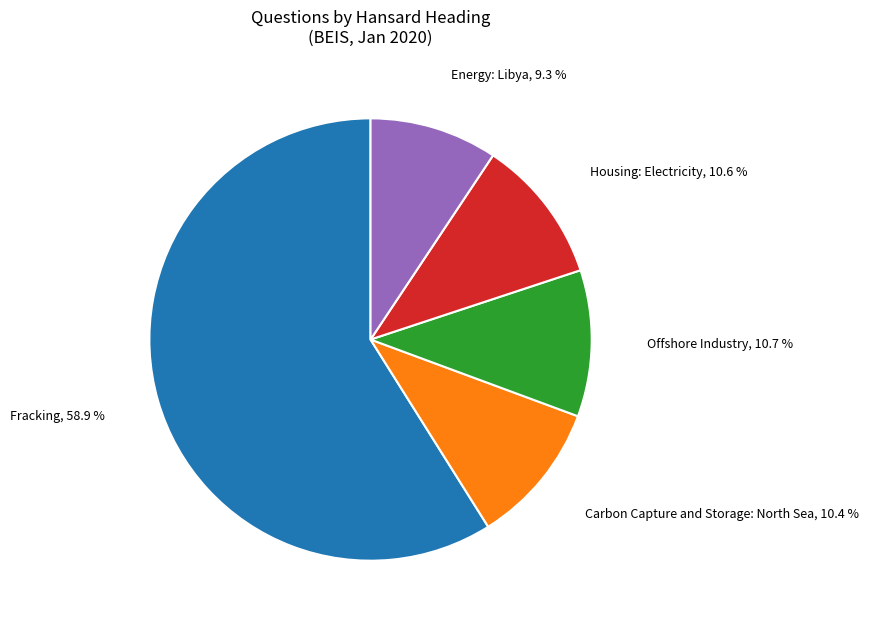

Does any single category account for the majority?

Yes